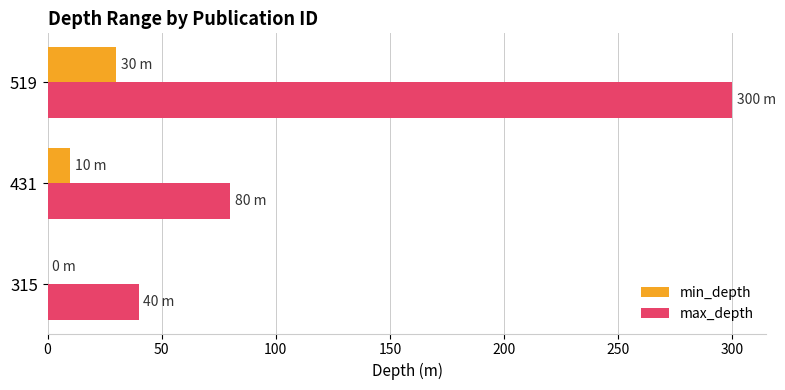

What are all the series names shown in the legend?

min_depth, max_depth